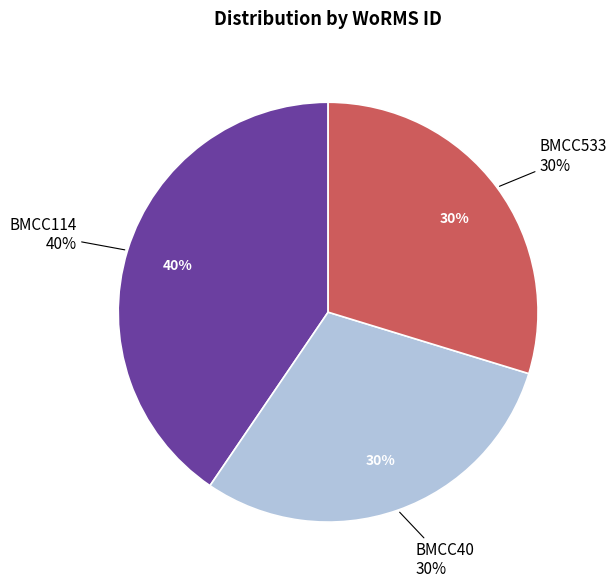

The BMCC40 slice represents 39% of the pie. True or false?

False